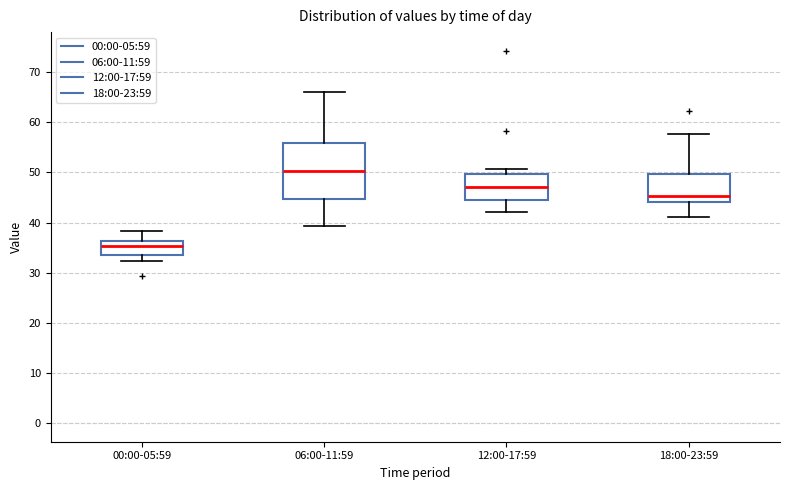

Reading left to right, transcribe this box plot: for each box, give where its median line is, the range the box spans, and where its two whiskers end, as read against the y-axis. The values are not printed on the chart, so give them approximately, as read against the axis.

00:00-05:59: median 35, box 34 to 36, whiskers 32 to 38
06:00-11:59: median 50, box 45 to 56, whiskers 39 to 66
12:00-17:59: median 47, box 45 to 50, whiskers 42 to 51
18:00-23:59: median 45, box 44 to 50, whiskers 41 to 58